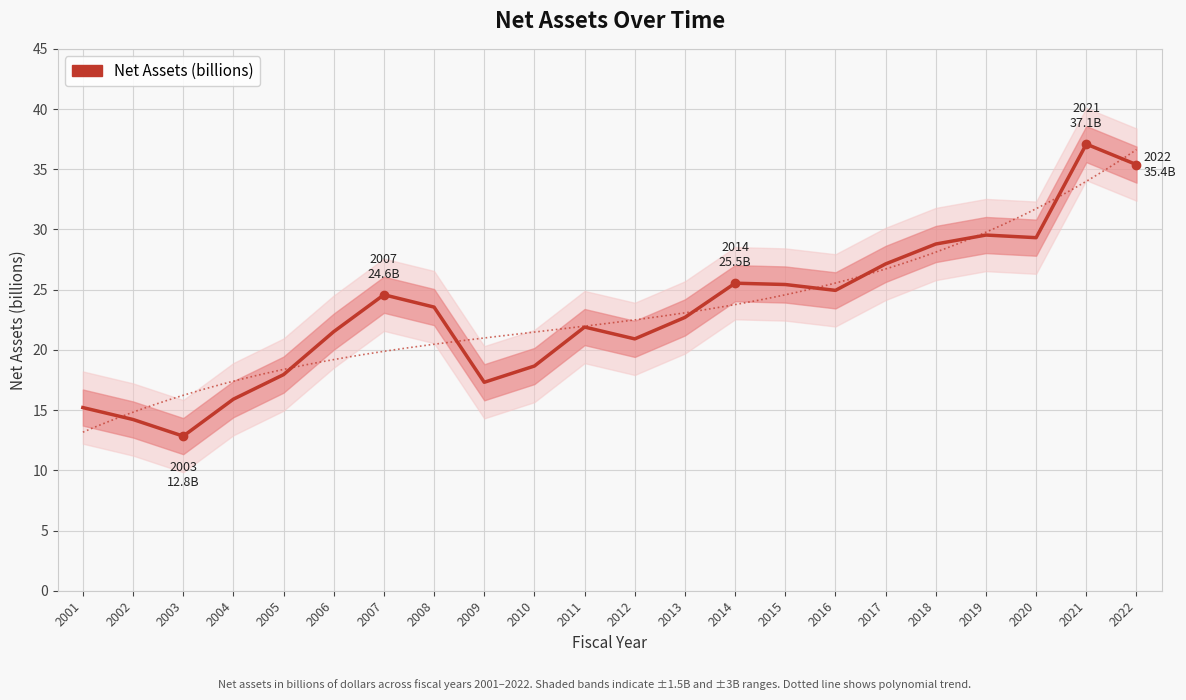

Reading left to right, list all the values displayed in this chart.

2001=15.2	2002=14.2	2003=12.8	2004=15.9	2005=17.9	2006=21.5	2007=24.6	2008=23.6	2009=17.3	2010=18.7	2011=21.9	2012=20.9	2013=22.7	2014=25.5	2015=25.4	2016=24.9	2017=27.1	2018=28.8	2019=29.5	2020=29.3	2021=37.1	2022=35.4